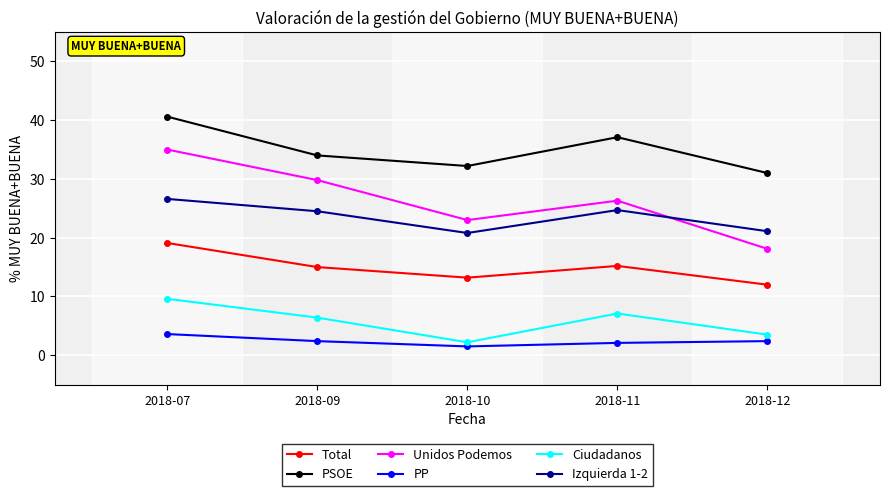

List the series in order of their peak value, lowest first.

PP, Ciudadanos, Total, Izquierda 1-2, Unidos Podemos, PSOE